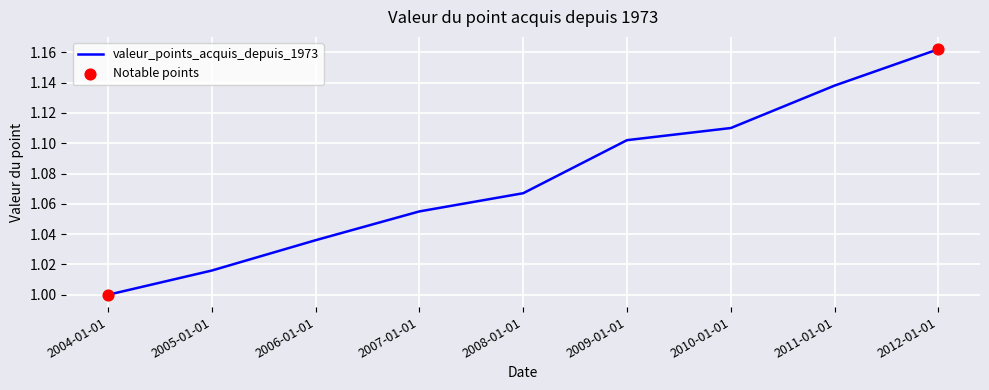

Between 2005-01-01 and 2008-01-01, which is larger?

2008-01-01